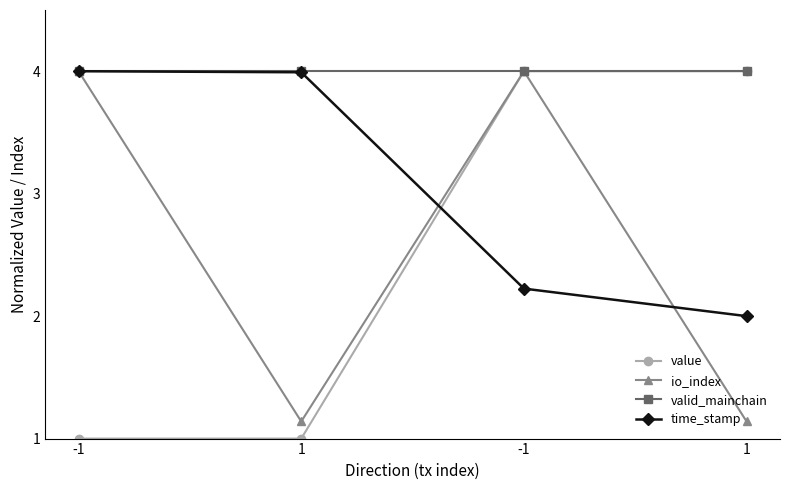

What is the total value across all series at -1?

13.0